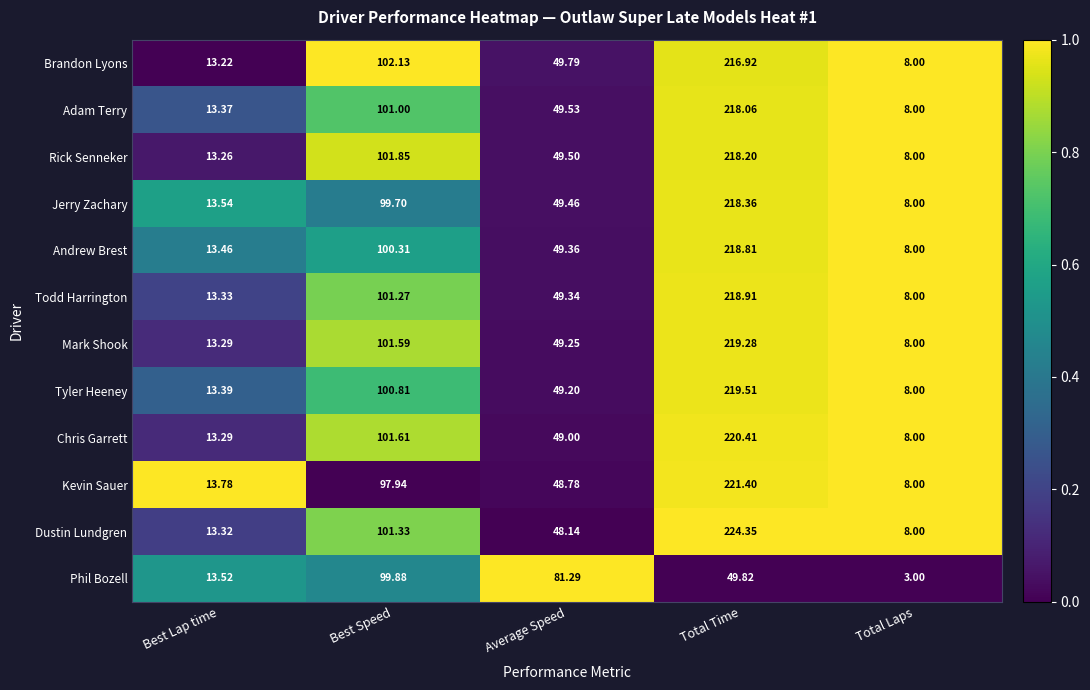

Which series has the largest total across all categories?

Dustin Lundgren